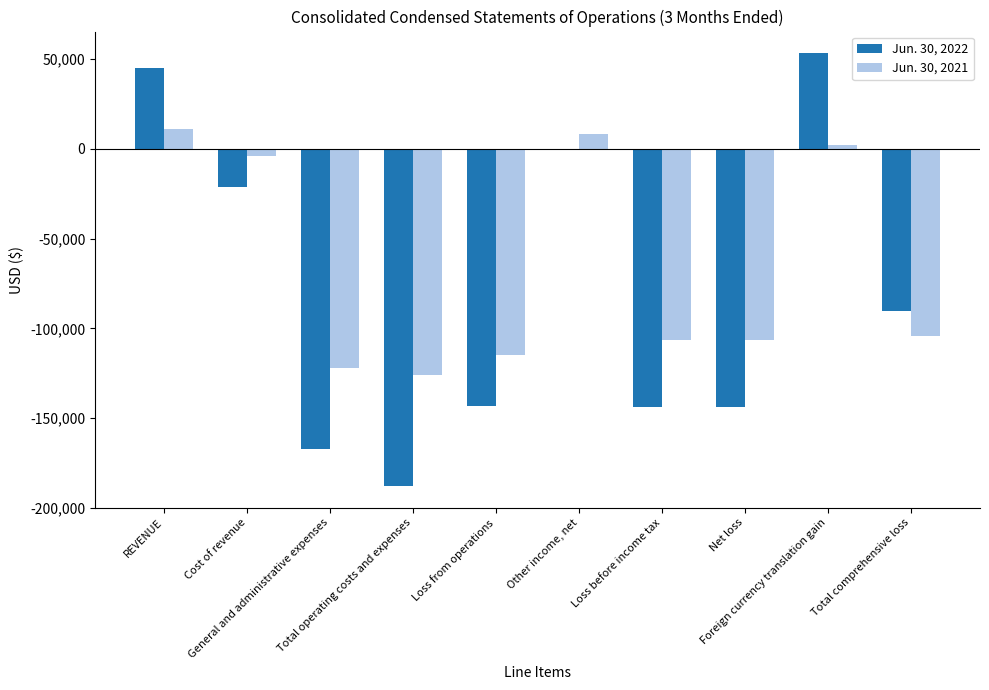

What are all the series names shown in the legend?

Jun. 30, 2022, Jun. 30, 2021